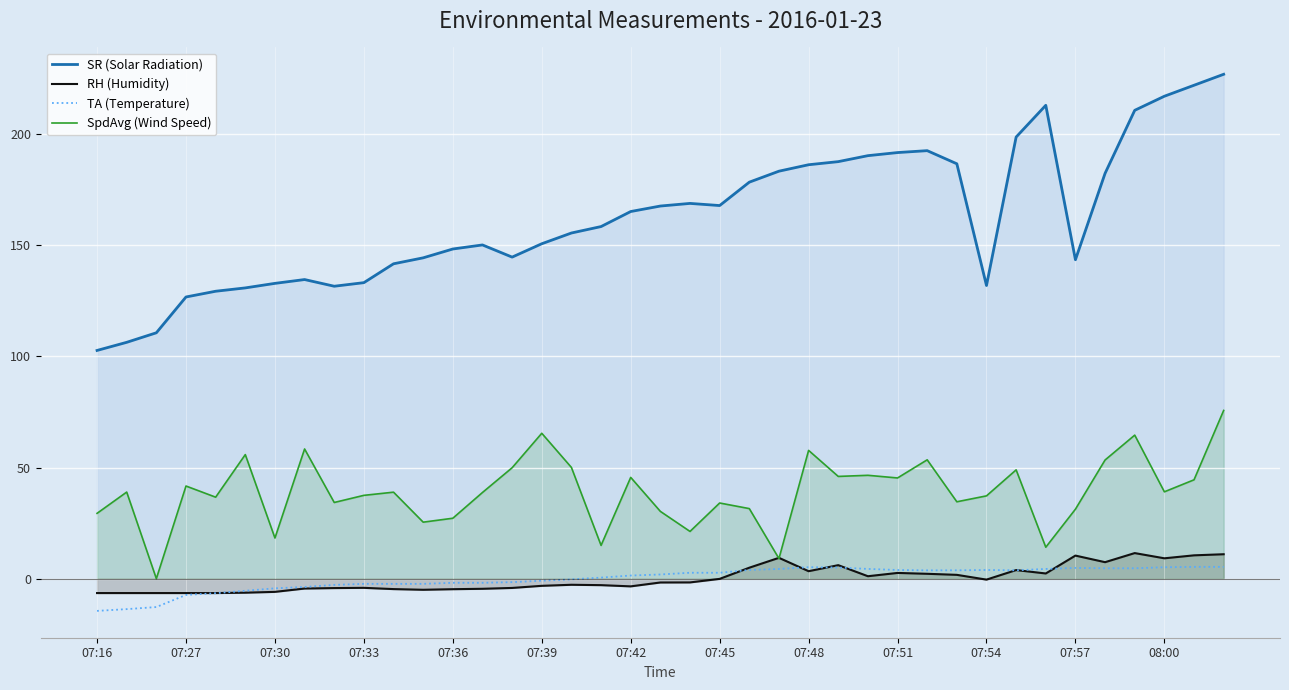

True or false: SR (Solar Radiation) and TA (Temperature) cross at least once.

False